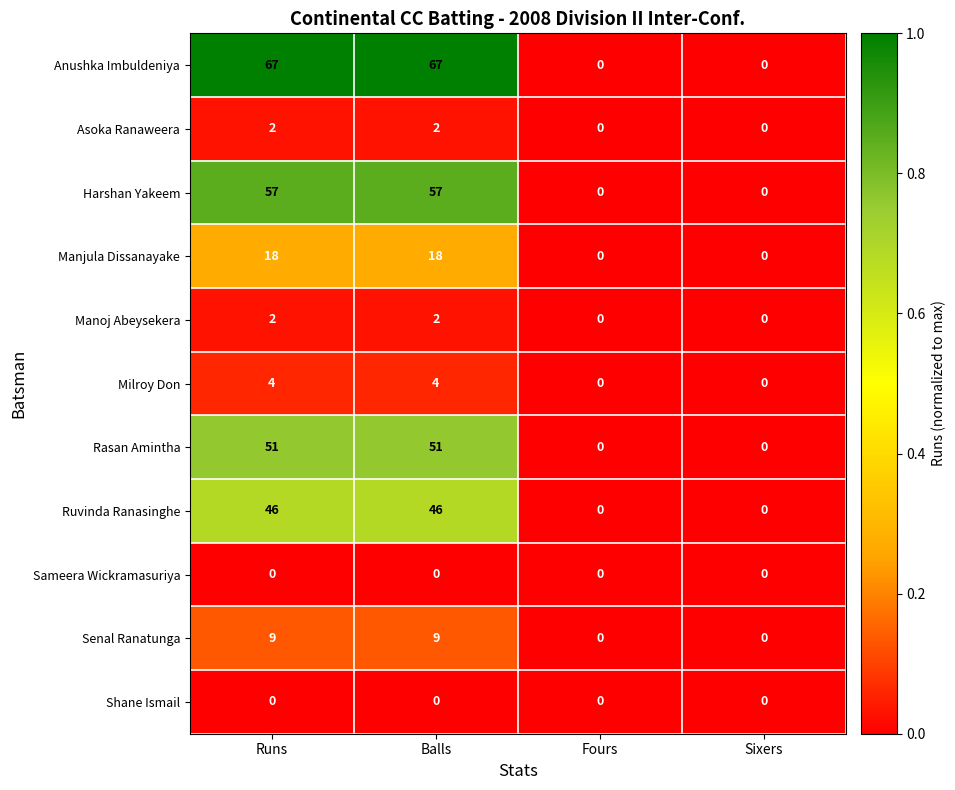

What is the total value across all series at Runs?

256